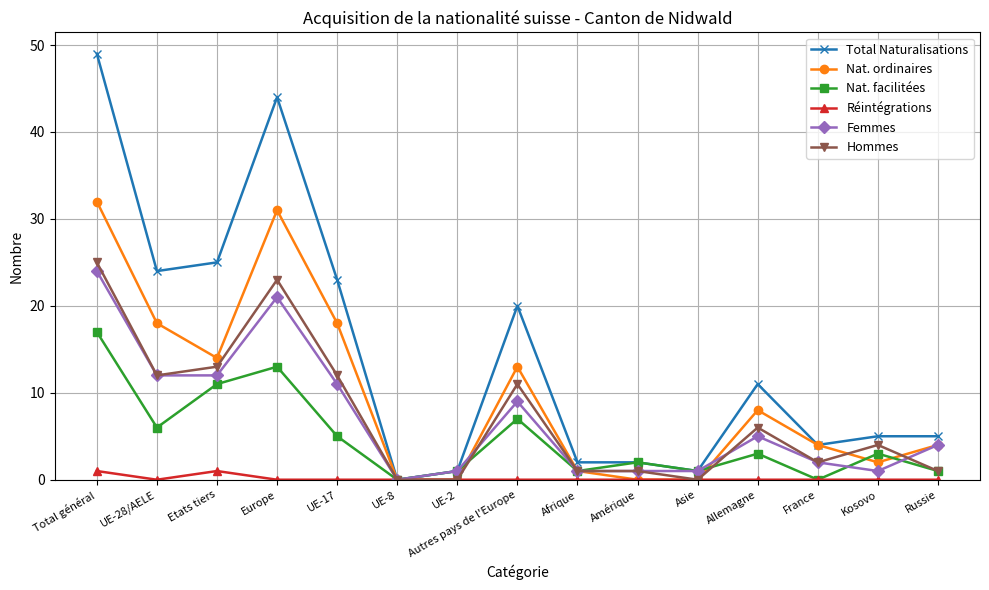

What position from the left is Europe?

4